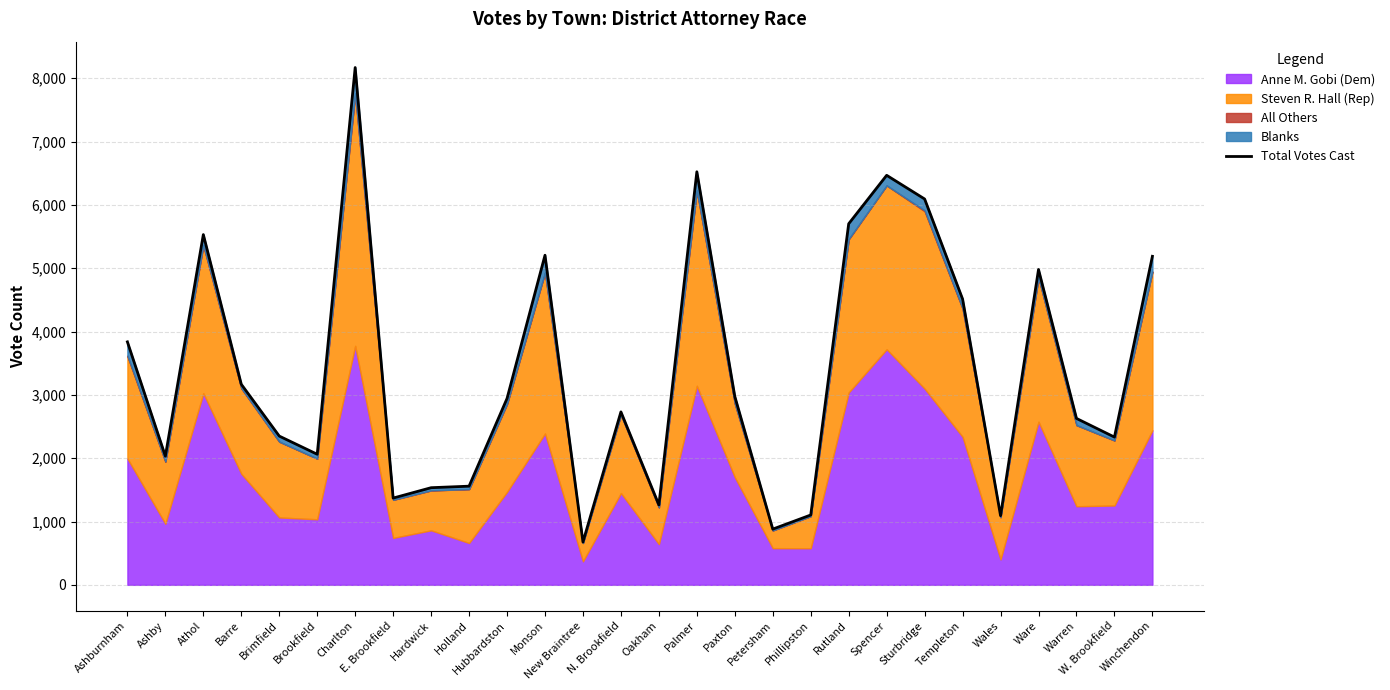

What position from the left is W. Brookfield?

27